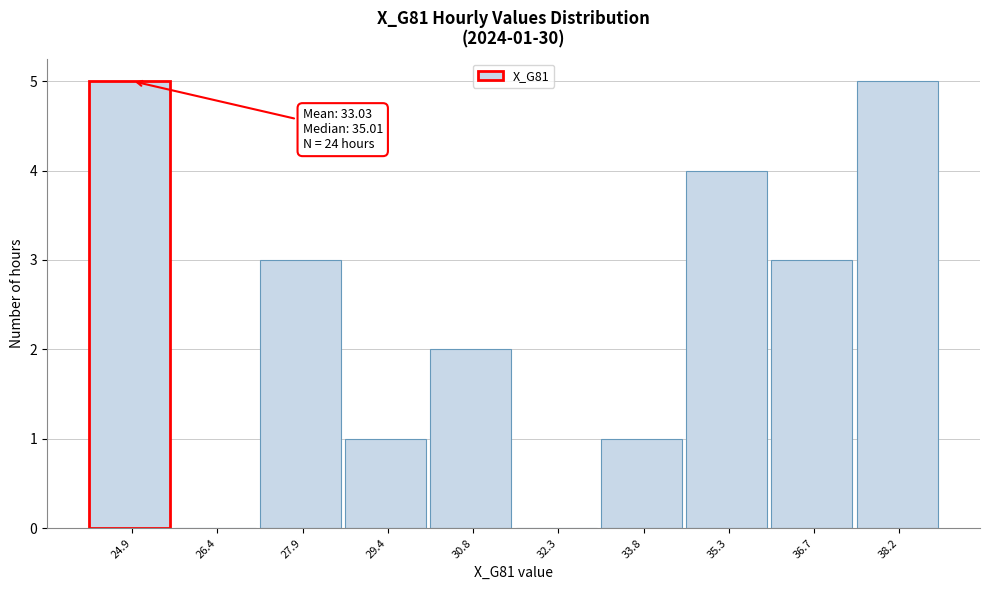

Reading left to right, list all the values displayed in this chart.

24.9=5	26.4=0	27.9=3	29.4=1	30.8=2	32.3=0	33.8=1	35.3=4	36.7=3	38.2=5